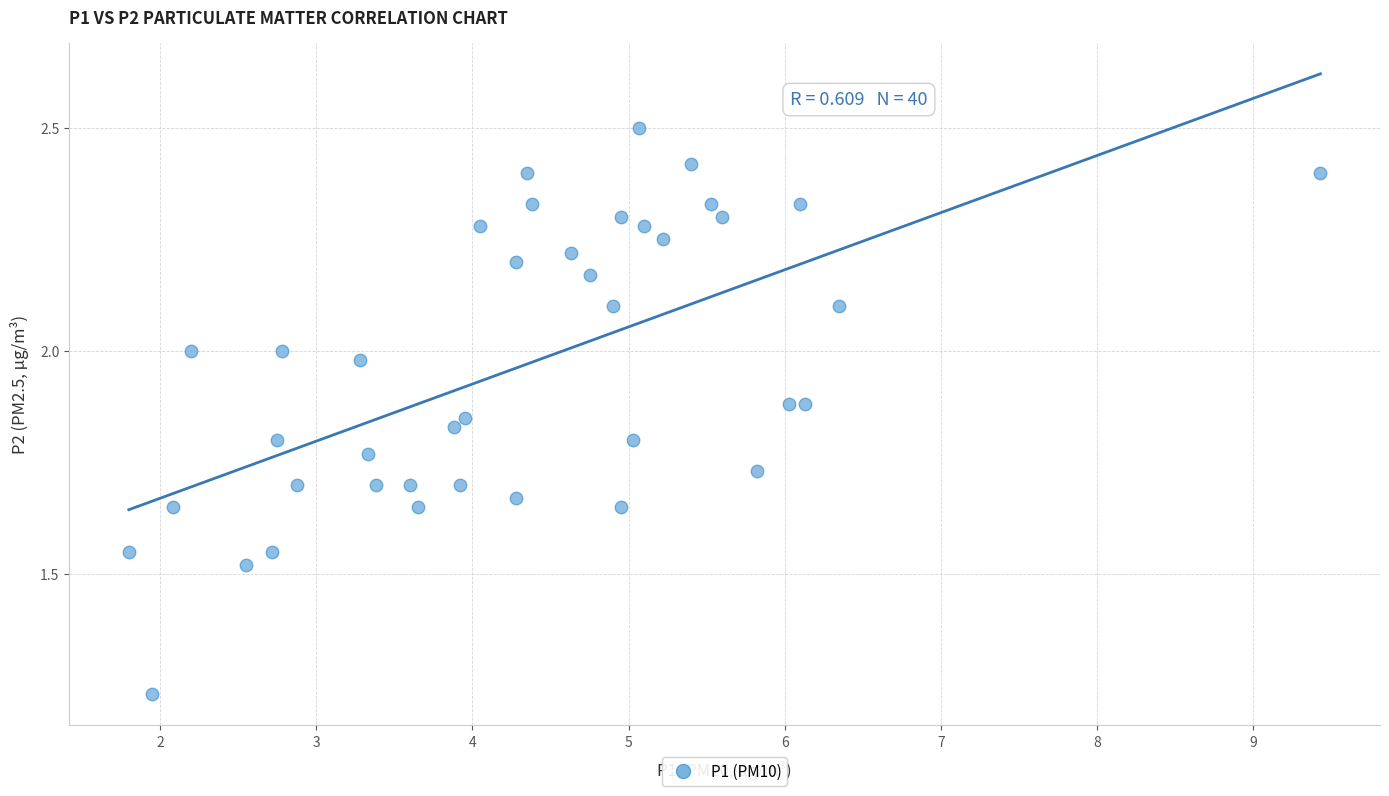

What is the range of X values (max minus min)?

7.6